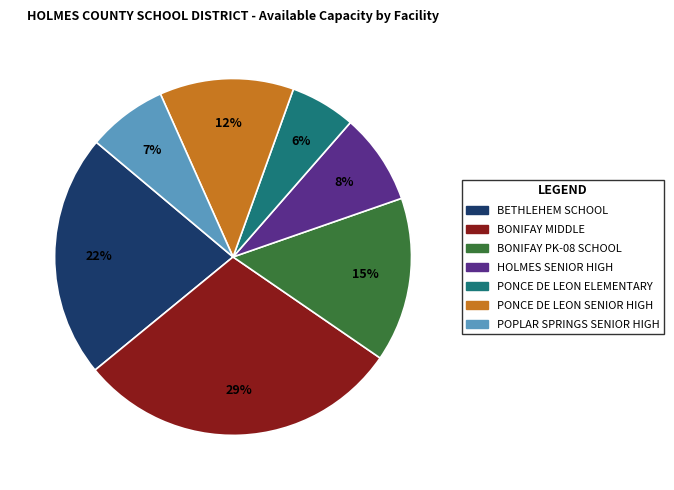

Which slice is the largest?

BONIFAY MIDDLE